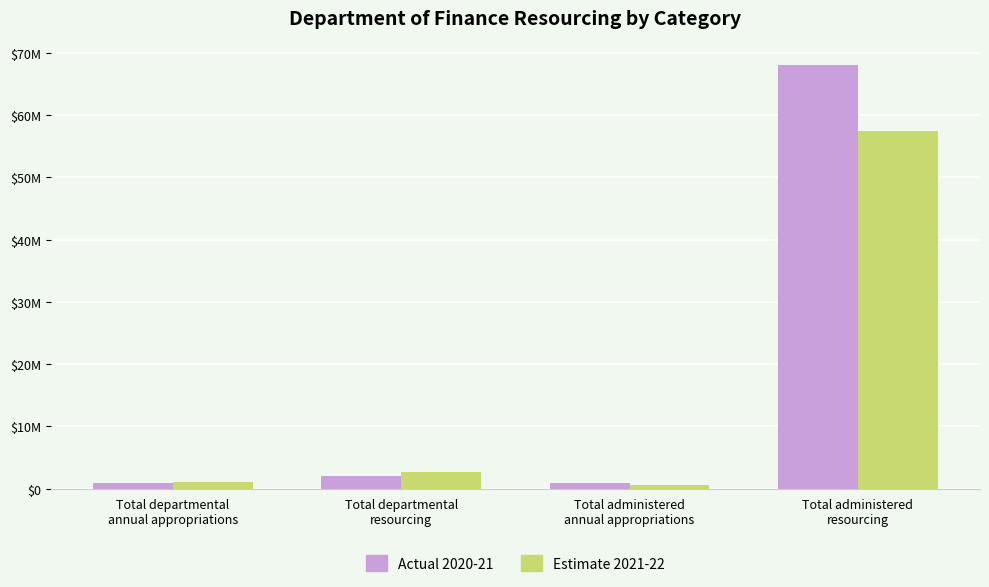

At which label does Actual 2020-21 first exceed 2072447?

Total administered
resourcing